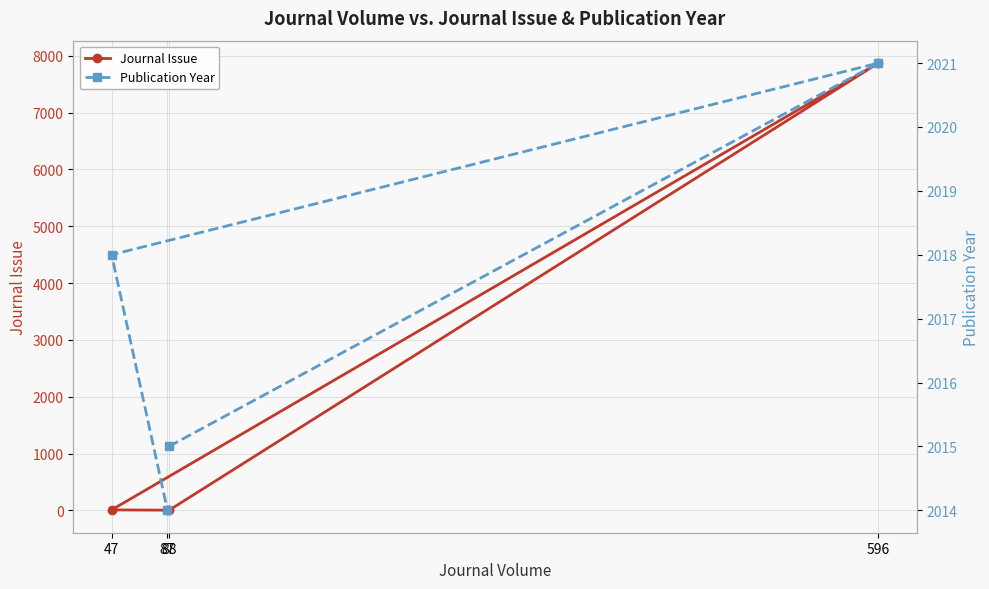

What position from the right is 47?

2